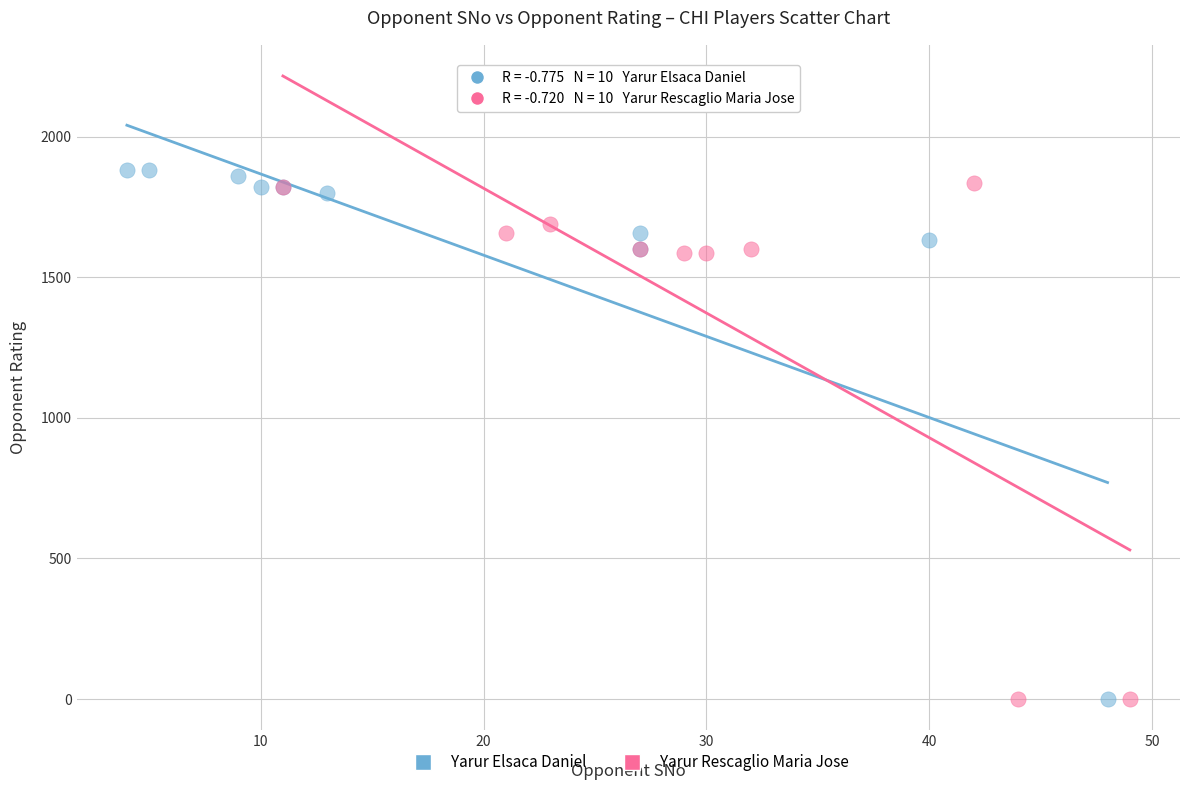

Which series reaches the maximum Y coordinate?

Yarur Elsaca Daniel